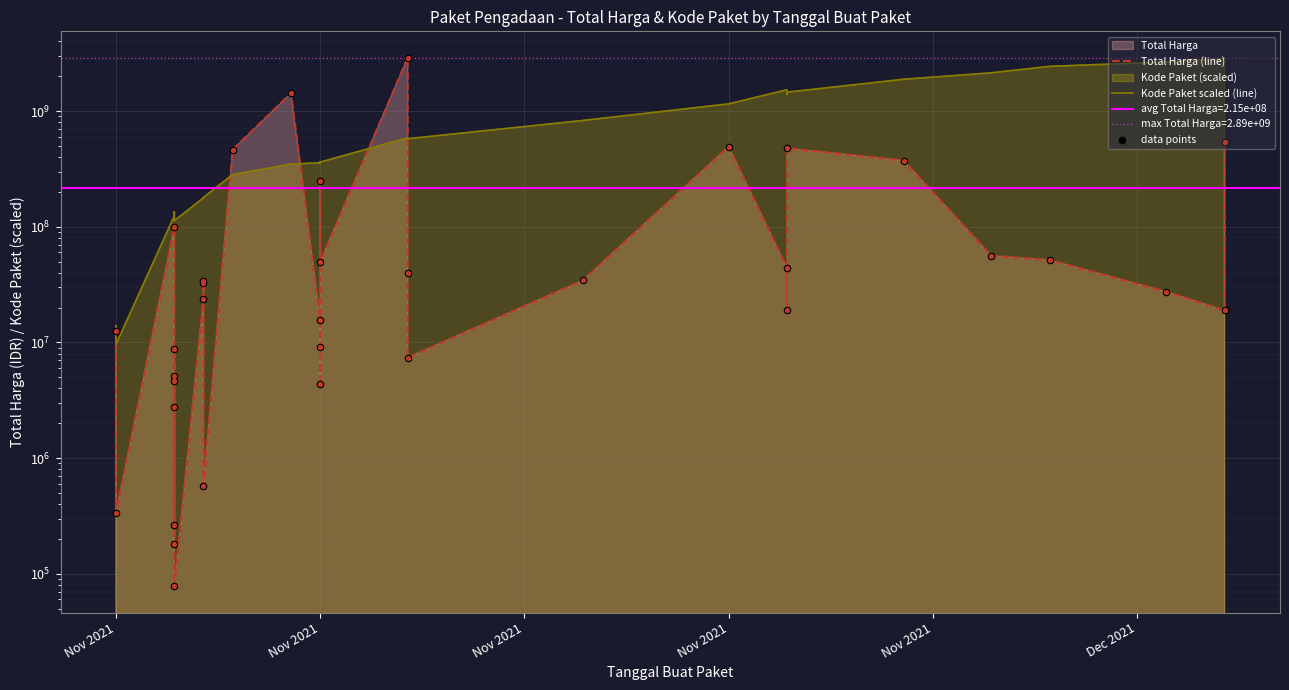

Is the value of data points at 21 greater than the value of Kode Paket scaled (line) at 25?

Yes